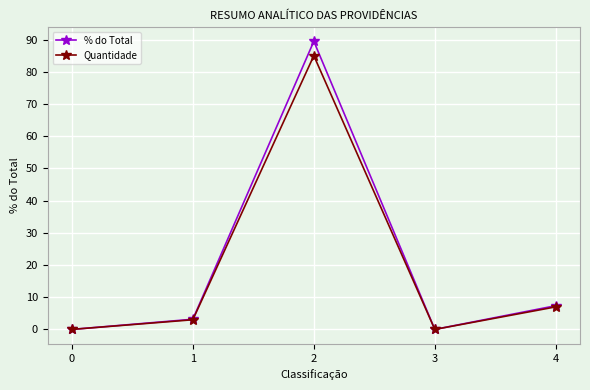

True or false: % do Total has a value of 12.6 at 4.

False